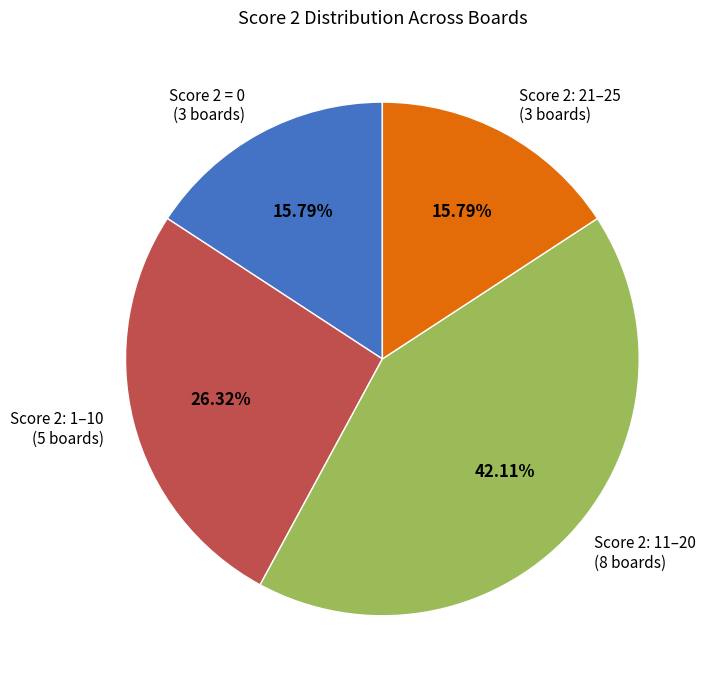

Does any single category account for the majority?

No